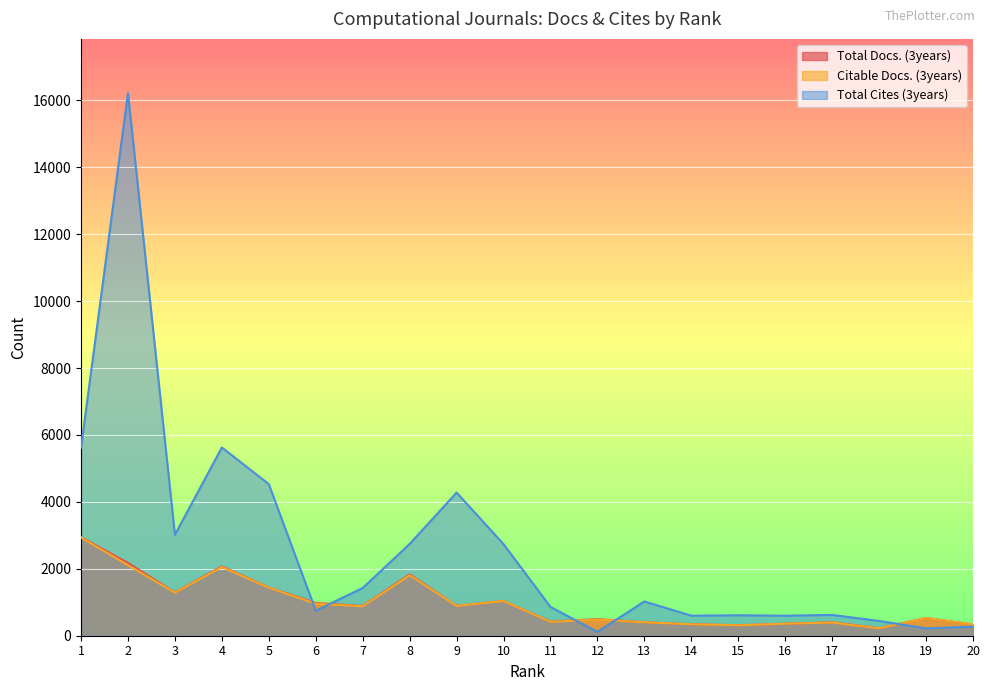

Reading left to right, transcribe all the data shown in this chart.

Total Docs. (3years): 1=2946	2=2176	3=1294	4=2073	5=1439	6=979	7=889	8=1834	9=892	10=1040	11=421	12=494	13=404	14=343	15=312	16=359	17=400	18=228	19=528	20=338
Citable Docs. (3years): 1=2935	2=2108	3=1286	4=2052	5=1435	6=956	7=879	8=1807	9=890	10=1038	11=415	12=482	13=402	14=342	15=312	16=359	17=394	18=222	19=528	20=338
Total Cites (3years): 1=5620	2=16214	3=3018	4=5625	5=4530	6=747	7=1427	8=2742	9=4277	10=2736	11=860	12=116	13=1024	14=599	15=611	16=599	17=621	18=441	19=220	20=272